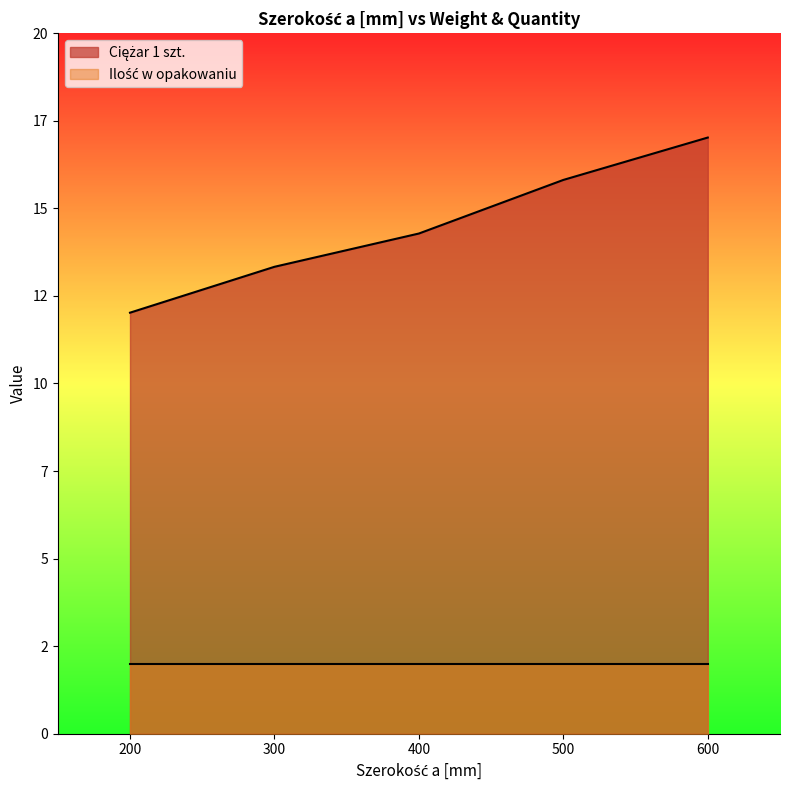

How many categories are shown in the chart?

5